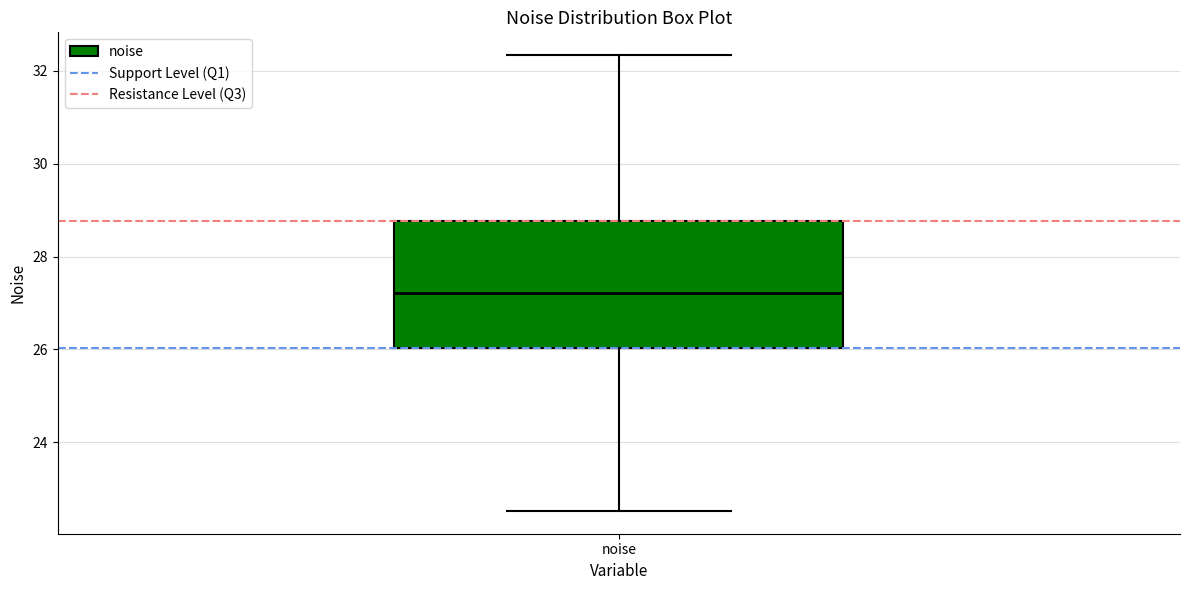

Read this box plot against the y-axis: the position of the median line, the range covered by the box, and the ends of both whiskers. The values are not printed on the chart, so give them approximately, as read against the axis.

median 27.2, box 26.0 to 28.8, whiskers 22.6 to 32.4